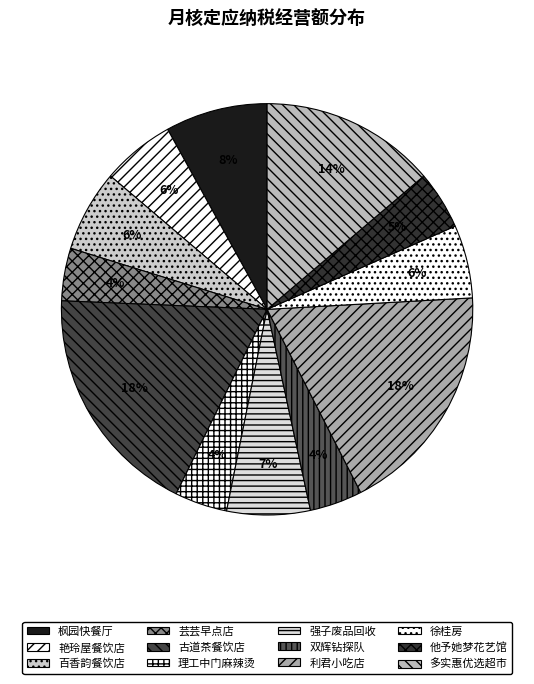

How many segments does this pie chart have?

12